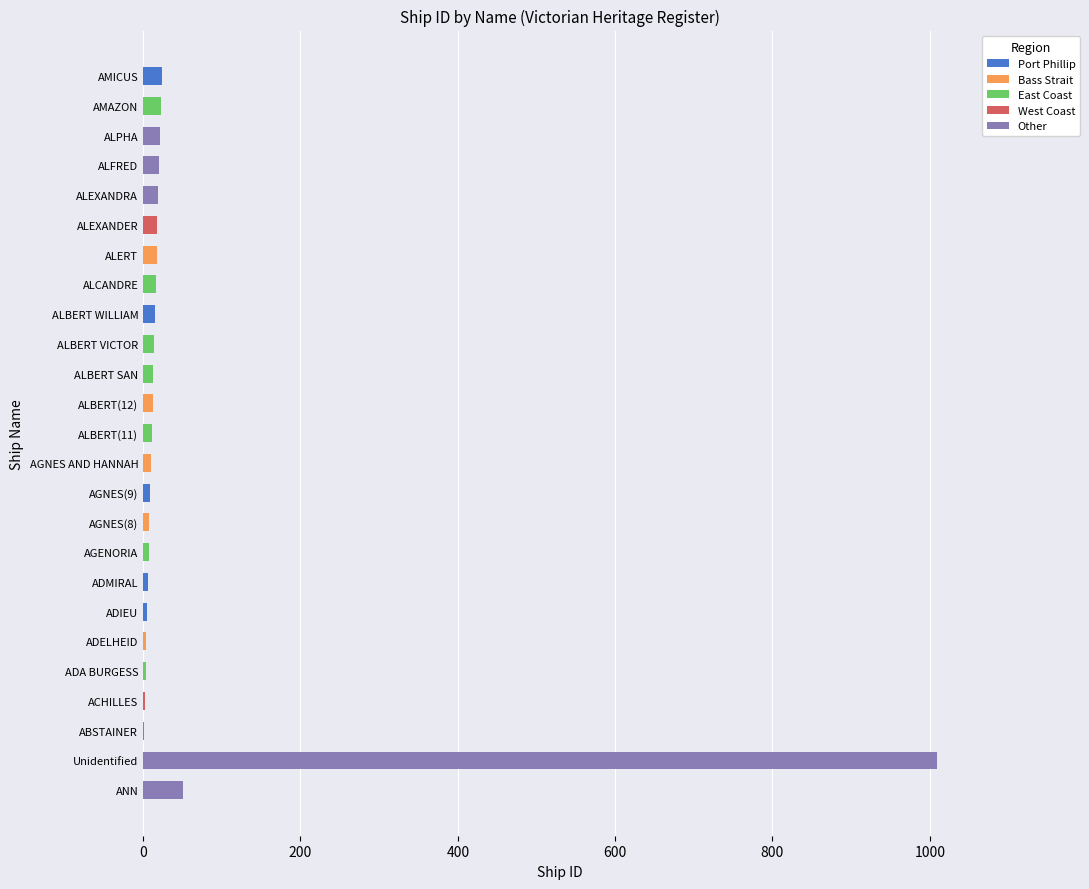

What is the highest value of the Port Phillip series?

24